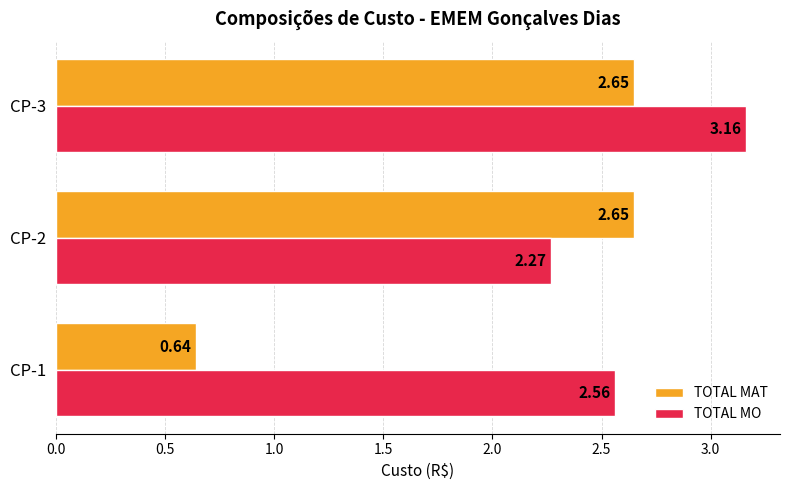

What are all the series names shown in the legend?

TOTAL MAT, TOTAL MO